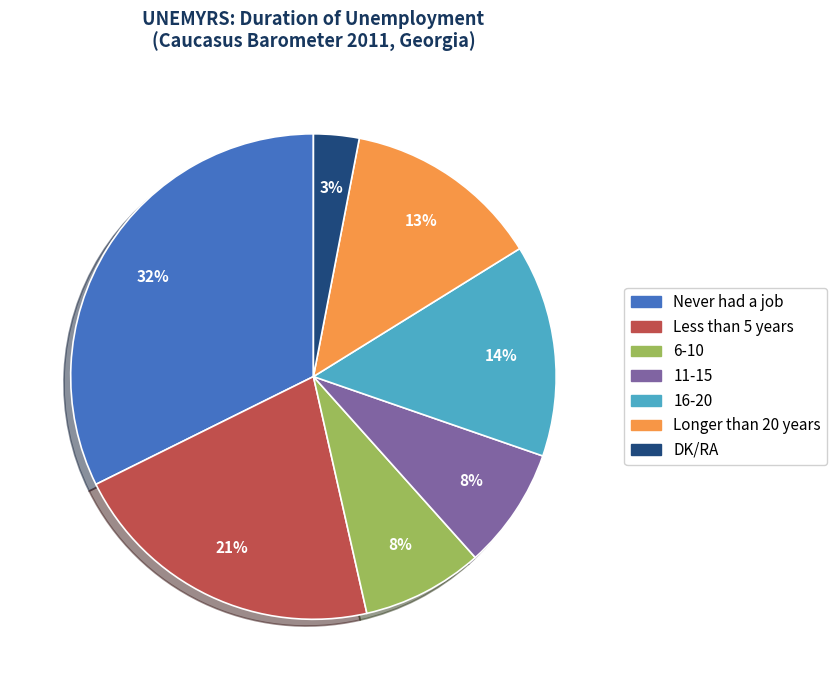

Is the sum of 16-20 and DK/RA greater than half?

No